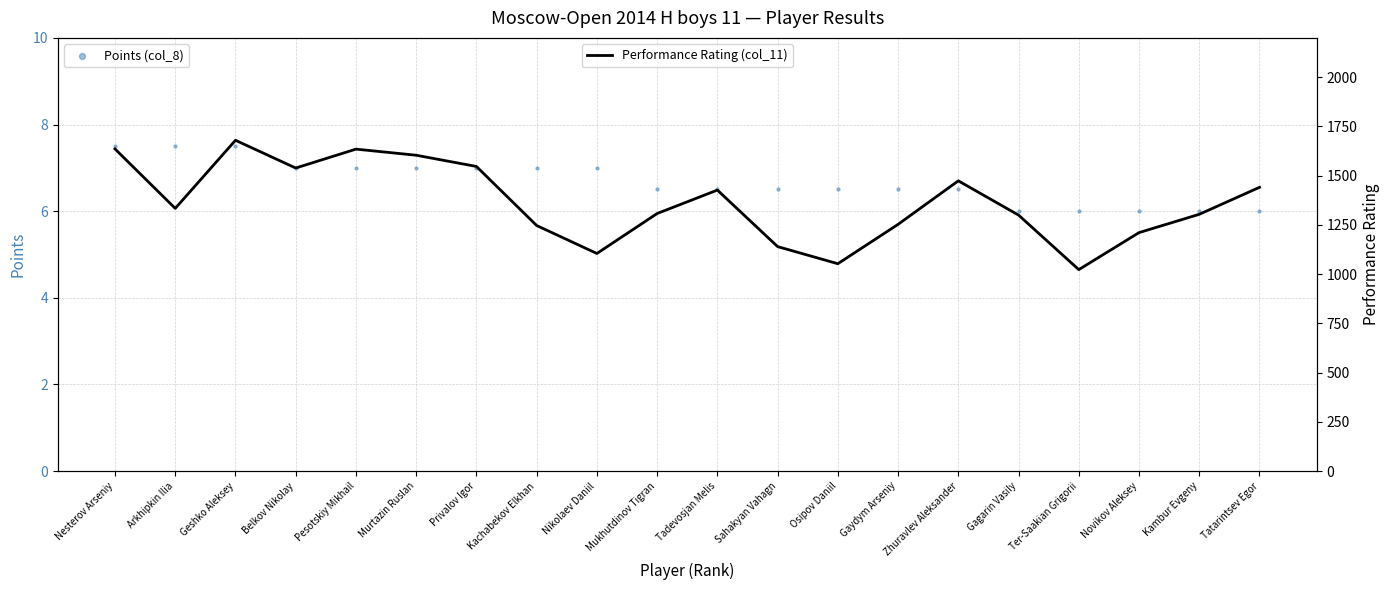

At which category is the sum across all series the highest?

Geshko Aleksey